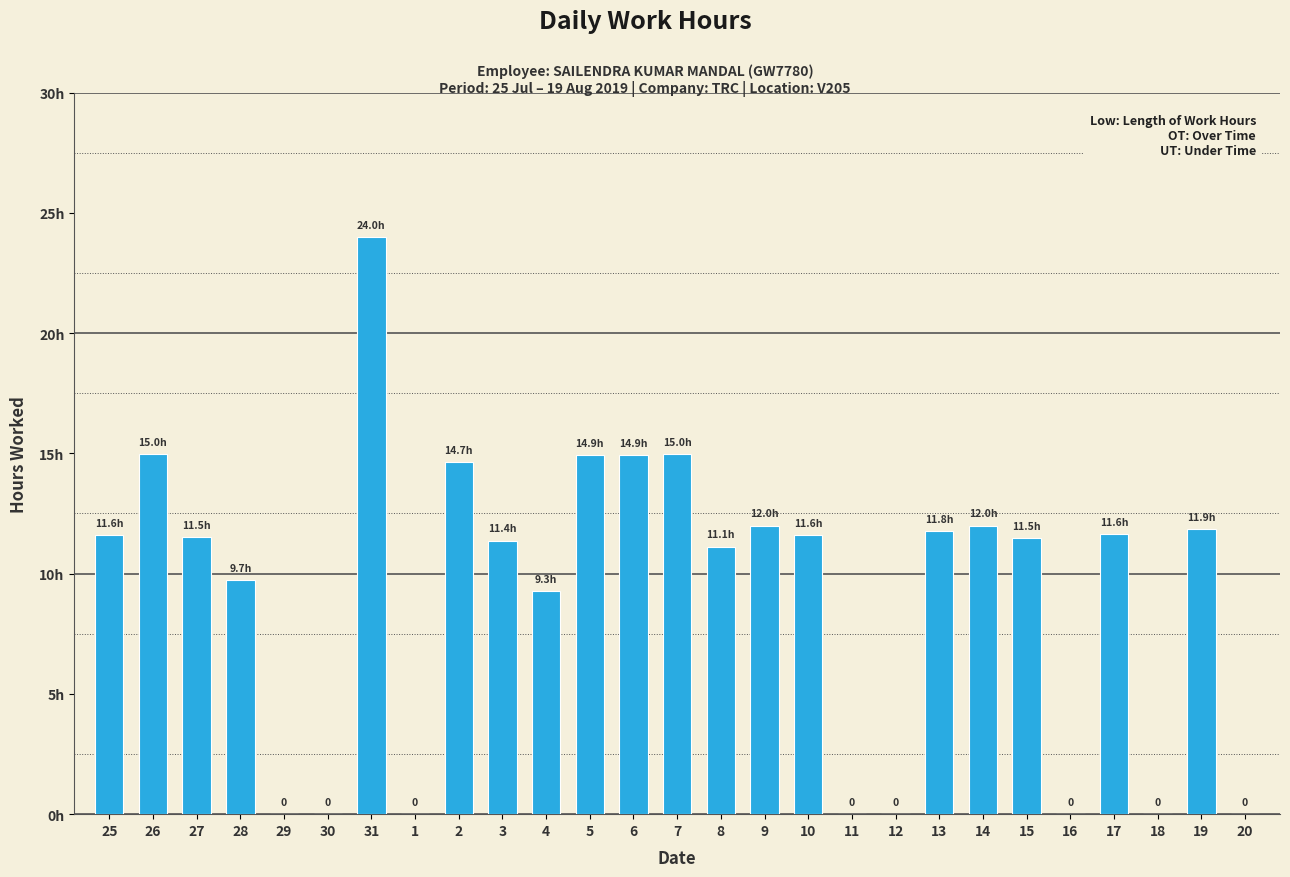

Reading right to left, extract all data points from this chart.

0.0	11.9	0.0	11.6	0.0	11.5	12.0	11.8	0.0	0.0	11.6	12.0	11.1	15.0	14.9	14.9	9.3	11.4	14.7	0.0	24.0	0.0	0.0	9.7	11.5	15.0	11.6